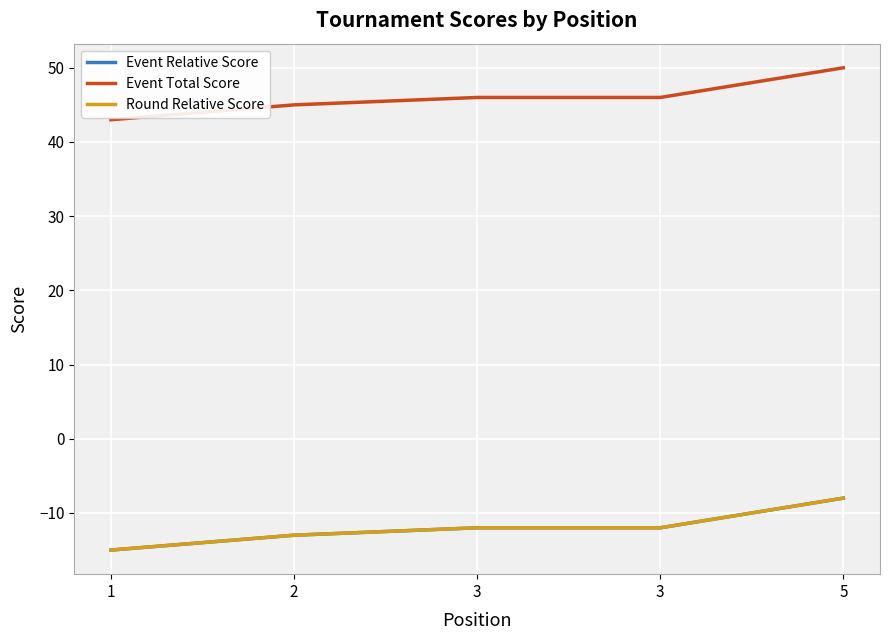

Does the chart have visible grid lines?

Yes